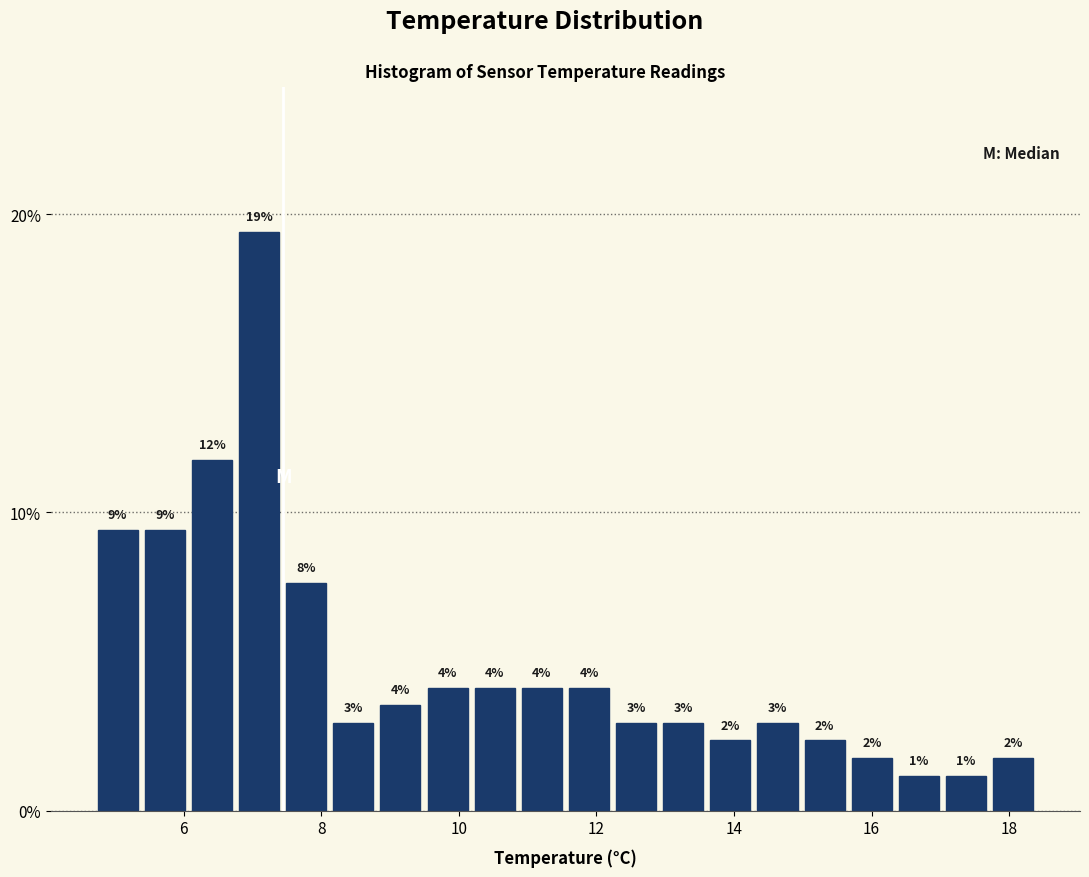

Read against the x-axis, roughly where is the centre of the tallest bar?

7.0